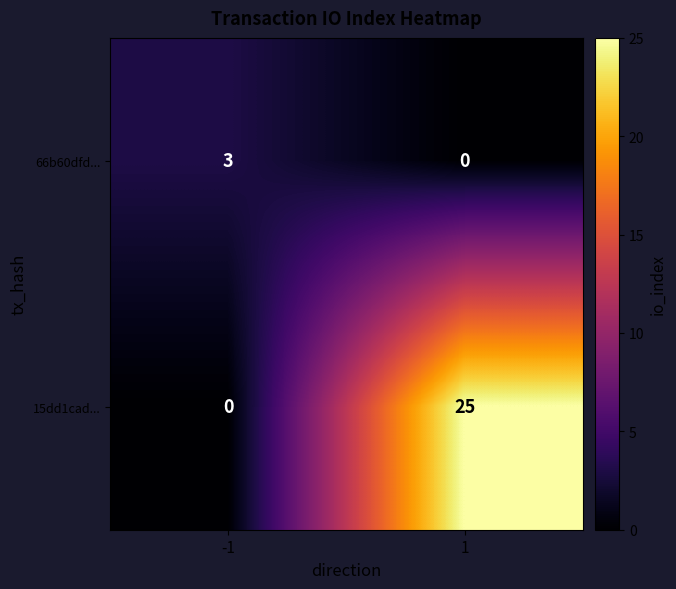

Rank the series at -1 from lowest to highest value.

15dd1cad..., 66b60dfd...